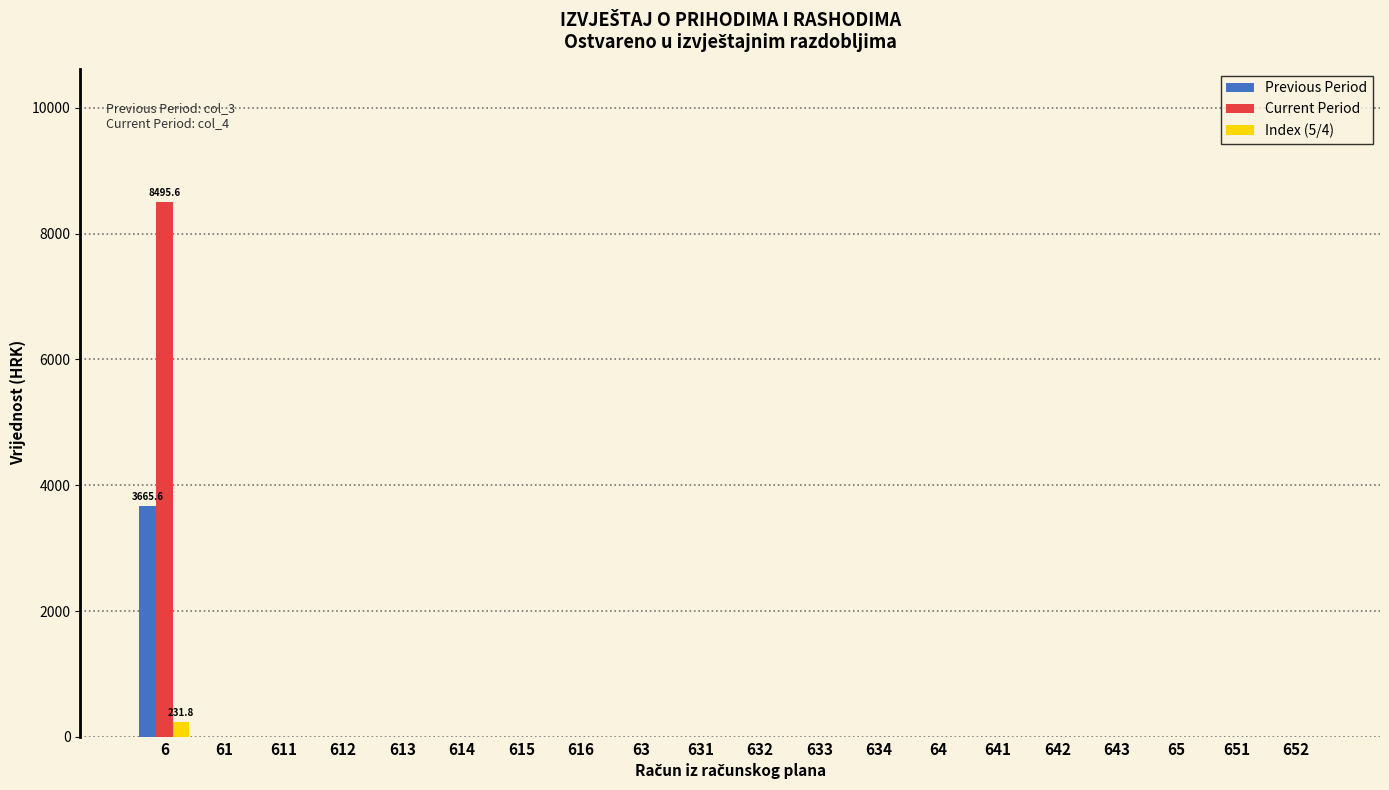

Which series changed the most between 6 and 612?

Current Period